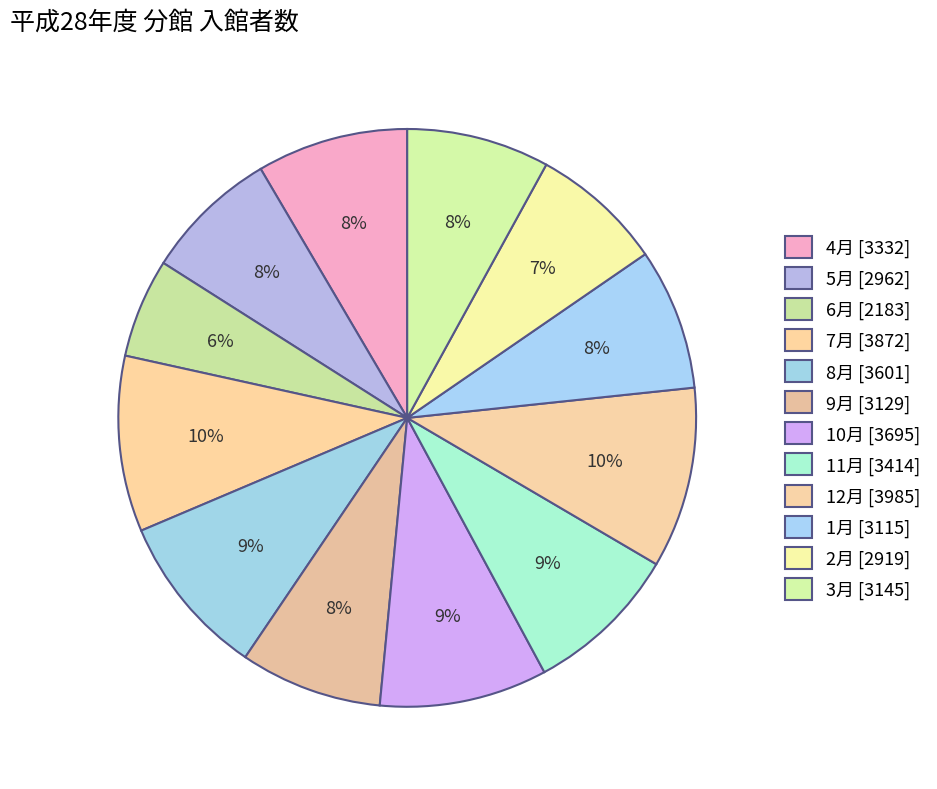

Does 11月 represent more than half of the total?

No